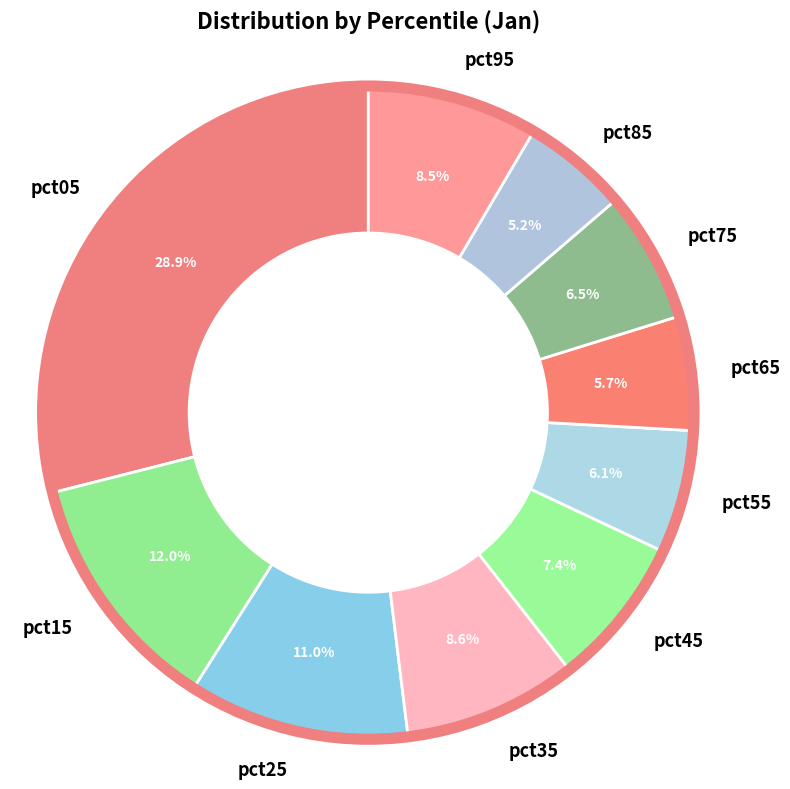

Which category has the biggest portion of the pie?

pct05